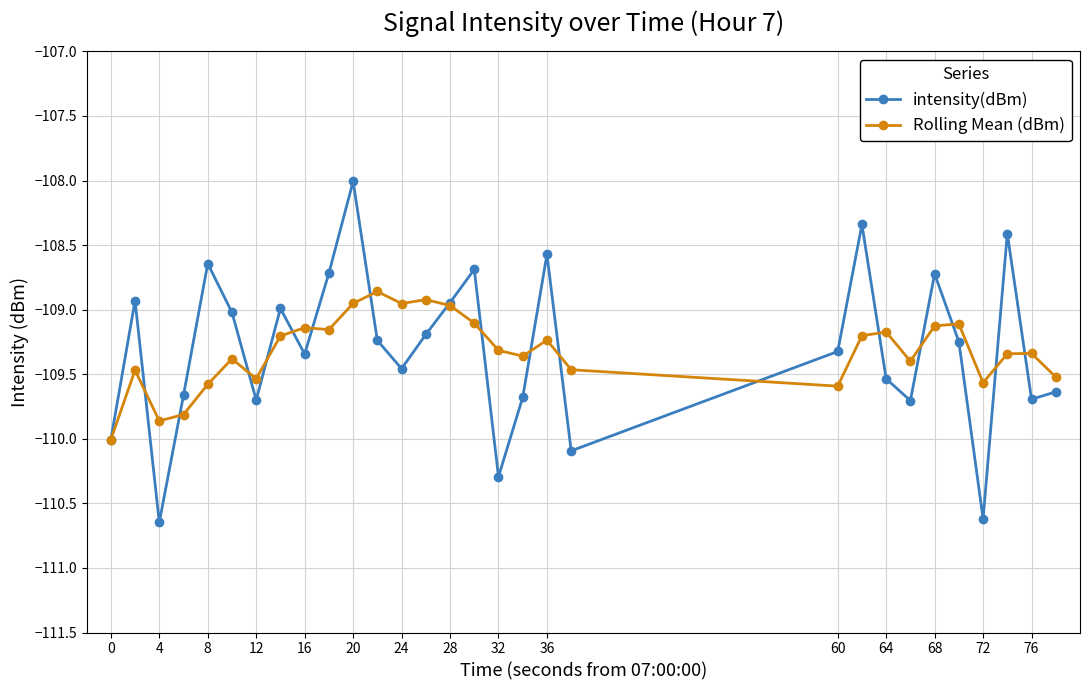

Which series has the largest range (max minus min)?

intensity(dBm)